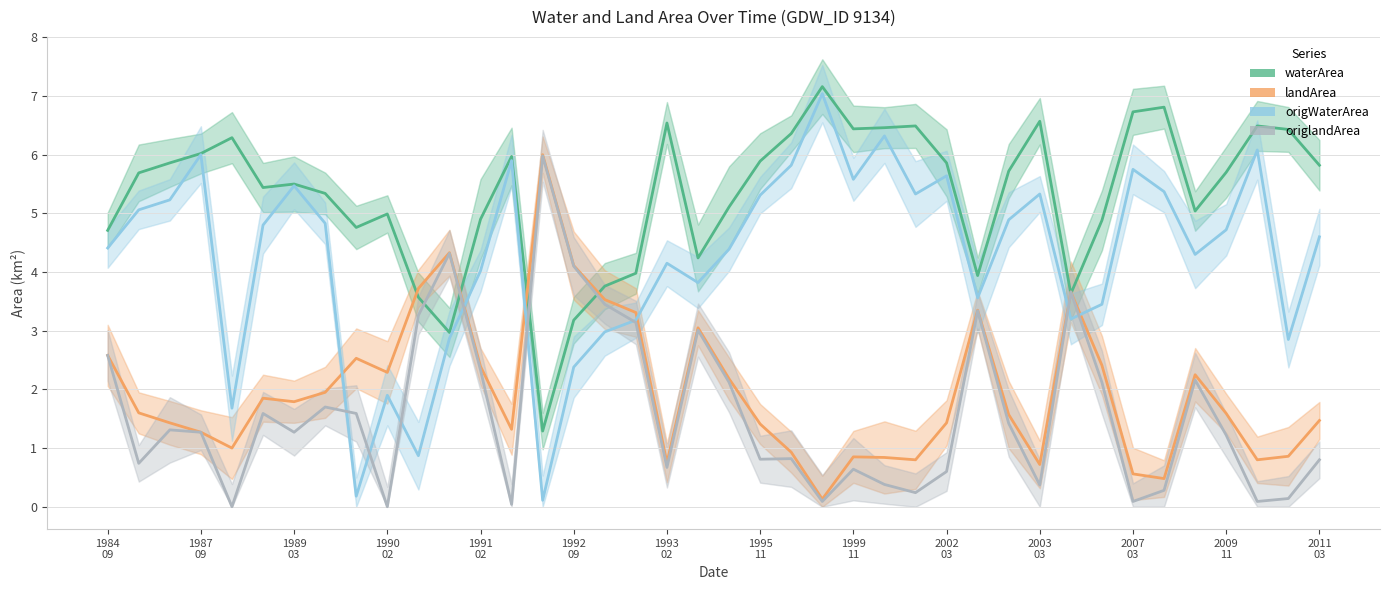

List the labels in order of waterArea value, smallest first.

14, 2007
03, 15, 2003
03, 31, 16, 28, 17, 19, 1984
09, 1999
11, 32, 2009
11, 2002
03, 35, 20, 1995
11, 1992
09, 1993
02, 1987
09, 36, 29, 39, 1989
03, 27, 21, 2011
03, 1990
02, 1991
02, 22, 38, 24, 25, 26, 37, 18, 30, 33, 34, 23